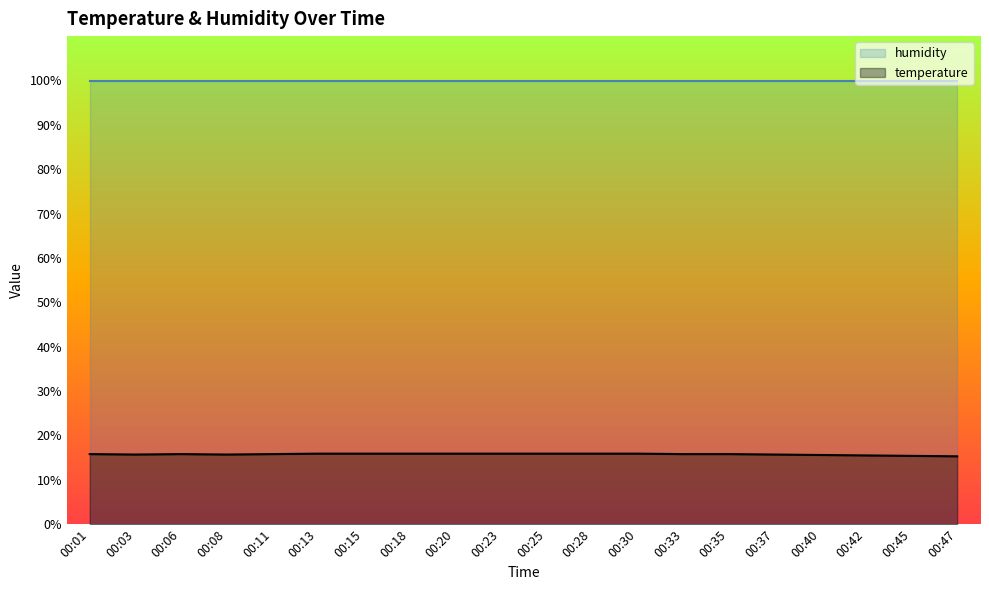

How many interior local peaks (higher than both neighbors) does the data have?

1